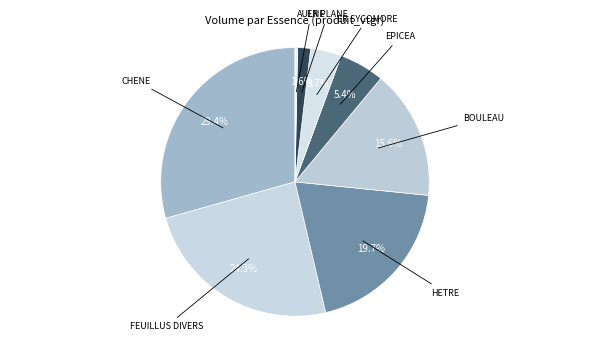

Between ER PLANE and ER SYCOMORE, which is larger?

ER SYCOMORE